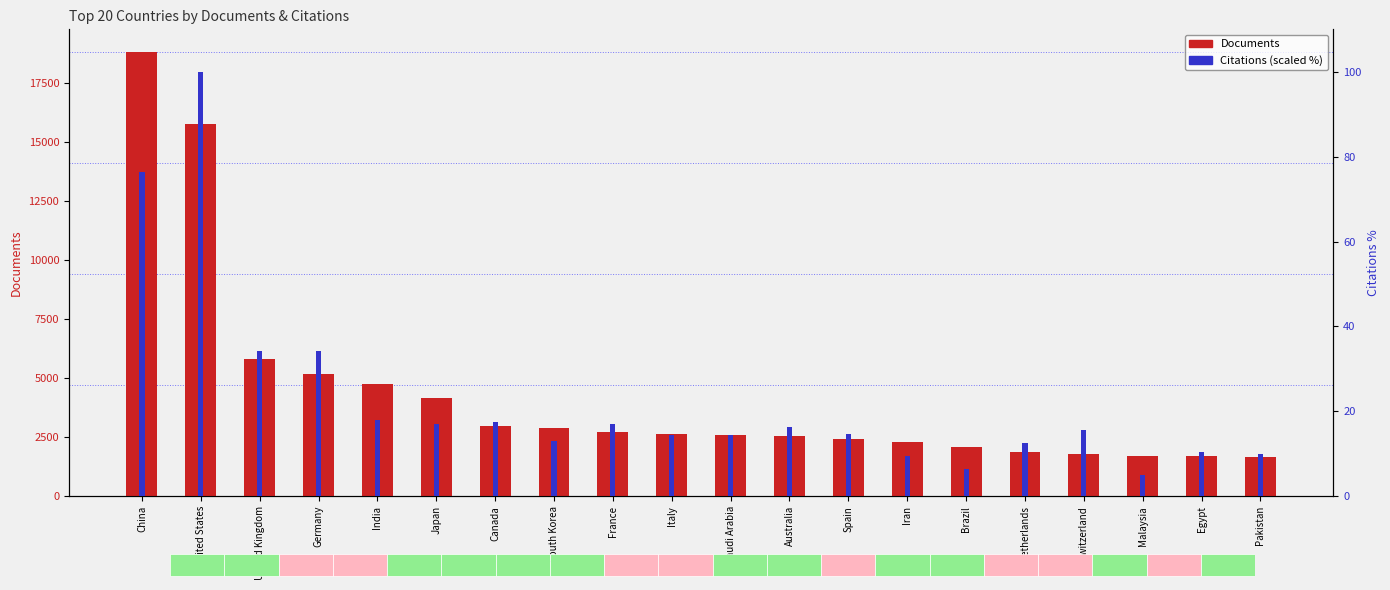

Is it true that Documents equals 1796.0 at Switzerland?

True